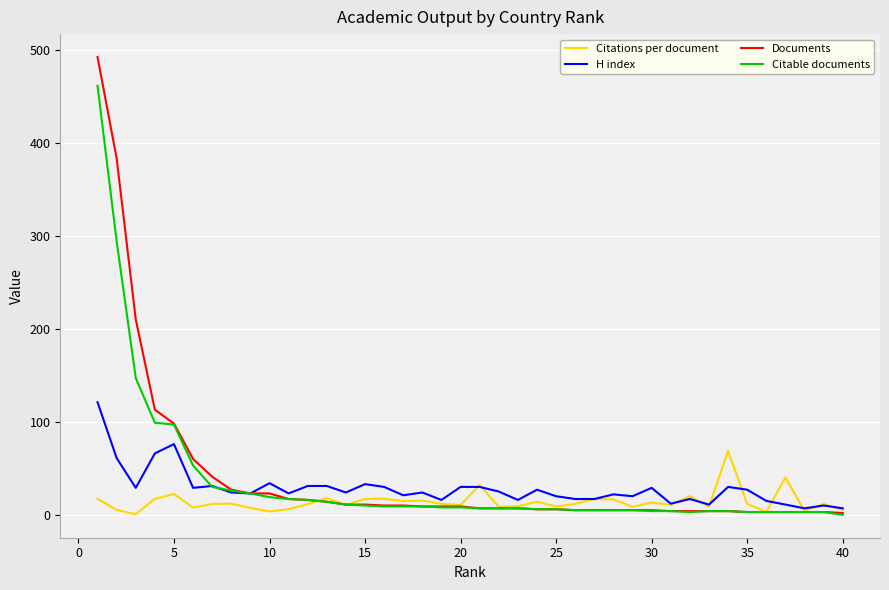

What are all the series names shown in the legend?

Citations per document, H index, Documents, Citable documents